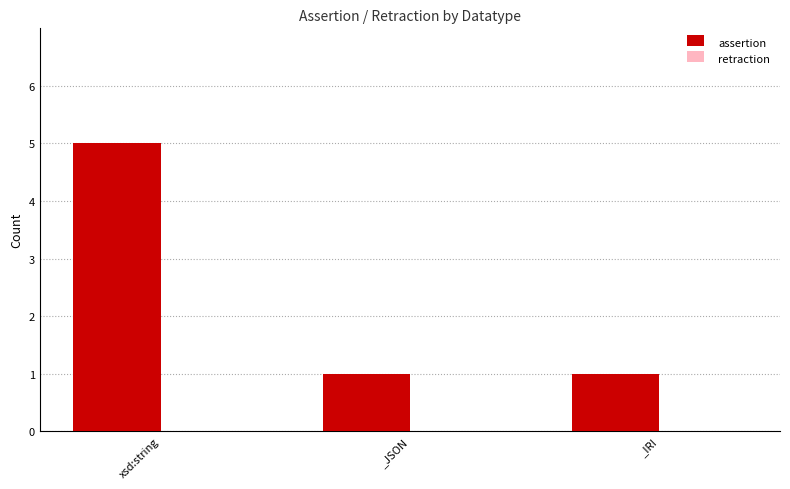

What is the label of the 1st bar from the right?

_IRI